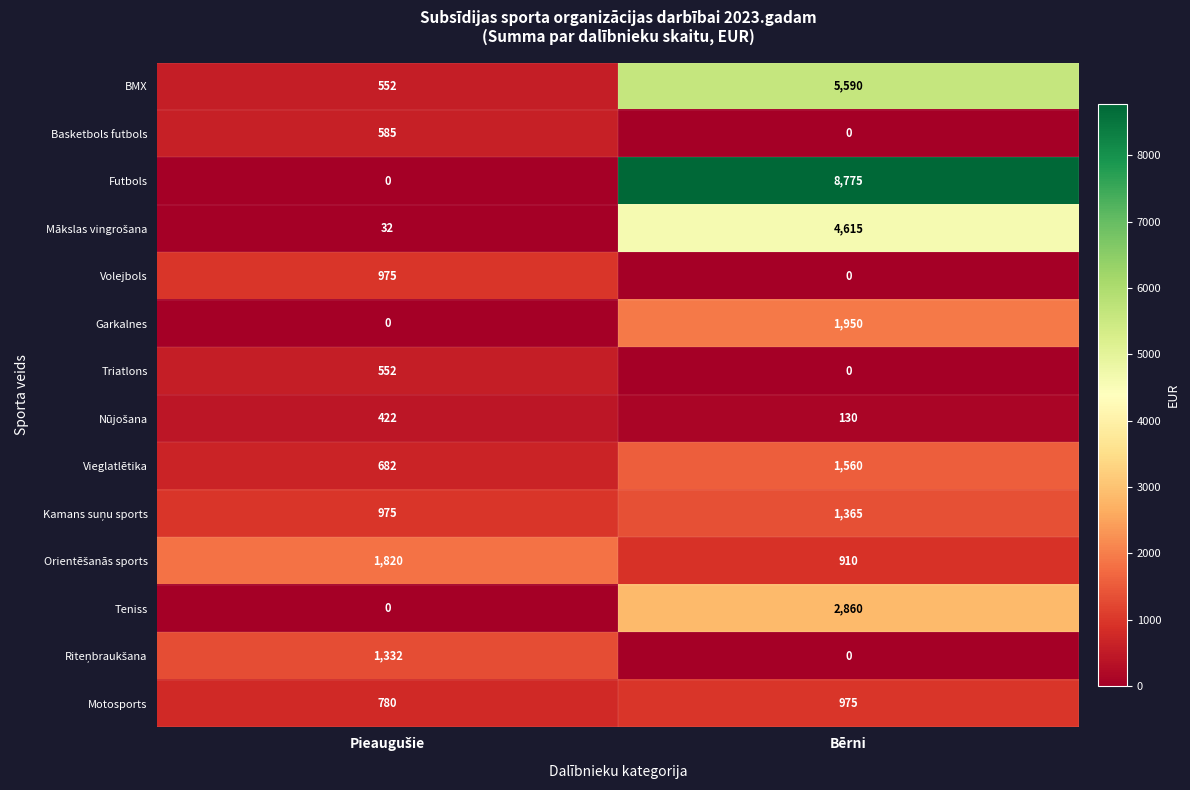

Which category has the highest value across all series?

Bērni